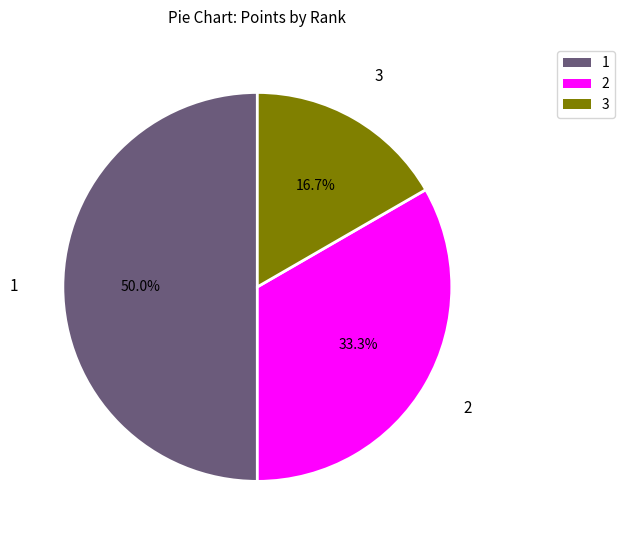

Which category has the biggest portion of the pie?

1